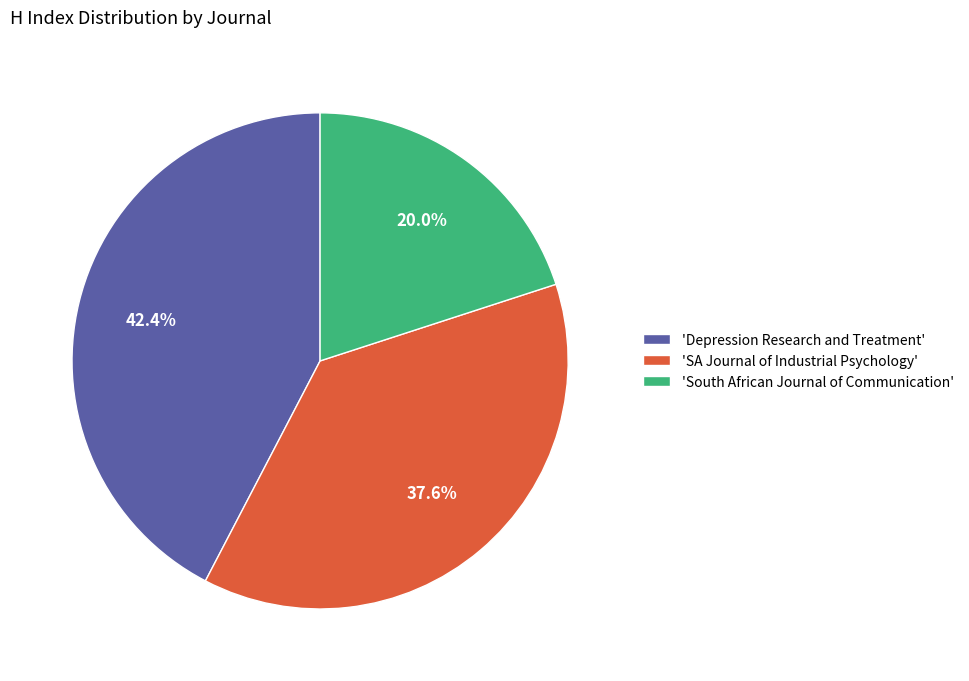

Rank the categories by value from highest to lowest.

'Depression Research and Treatment', 'SA Journal of Industrial Psychology', 'South African Journal of Communication'